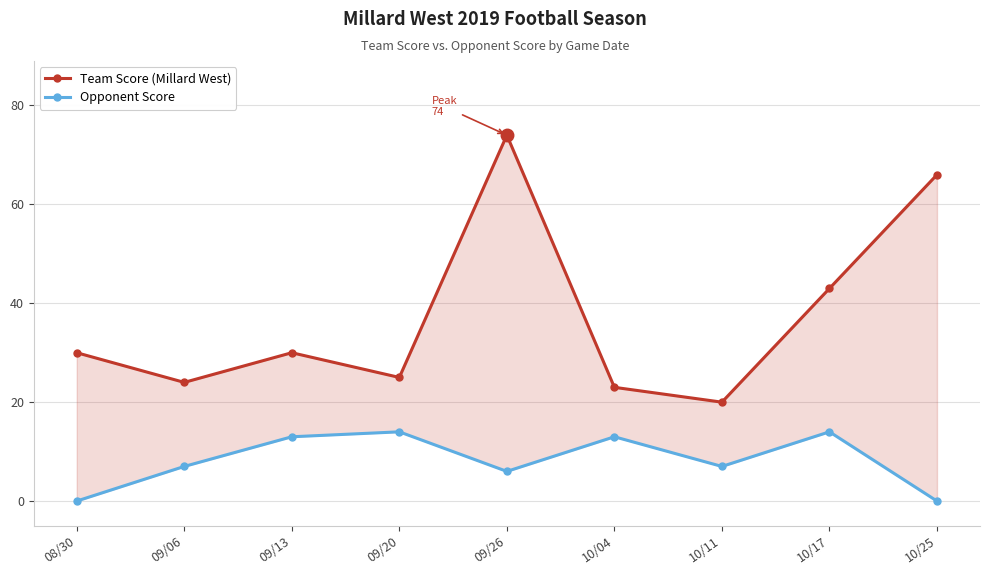

What is the sum of the Opp Score values at 08/30 and 09/26?

6